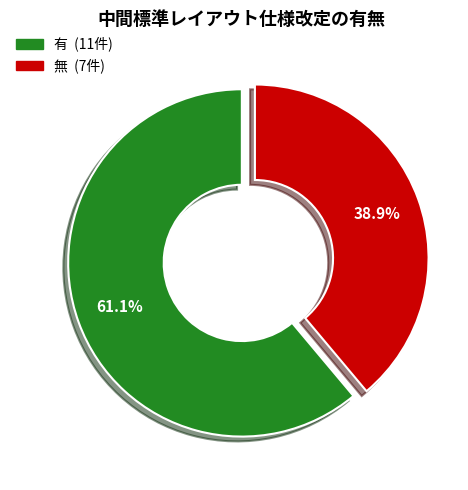

What percentage is NOT represented by 有?

38.9%